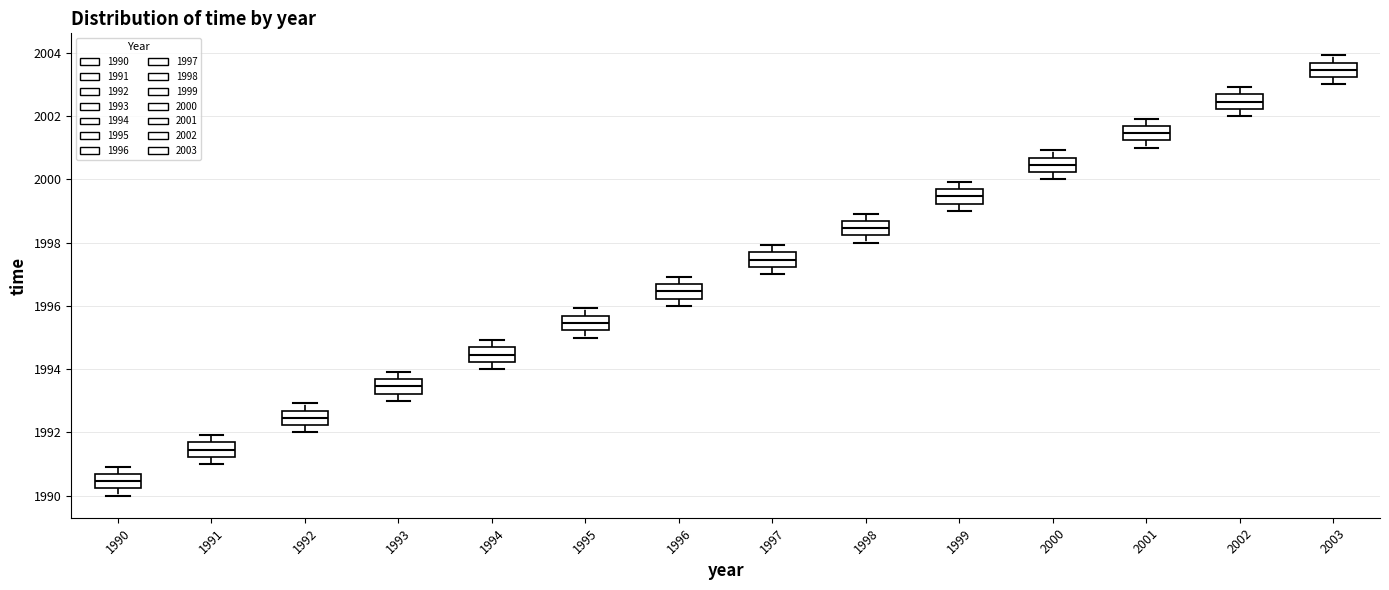

Reading left to right, read every box against the y-axis: the position of its median line, the range the box covers, and the ends of its whiskers. The values are not printed on the chart, so give them approximately, as read against the axis.

1990: median 1990.4, box 1990.2 to 1990.6, whiskers 1990.0 to 1991.0
1991: median 1991.4, box 1991.2 to 1991.6, whiskers 1991.0 to 1992.0
1992: median 1992.4, box 1992.2 to 1992.6, whiskers 1992.0 to 1993.0
1993: median 1993.4, box 1993.2 to 1993.6, whiskers 1993.0 to 1994.0
1994: median 1994.4, box 1994.2 to 1994.6, whiskers 1994.0 to 1995.0
1995: median 1995.4, box 1995.2 to 1995.6, whiskers 1995.0 to 1996.0
1996: median 1996.4, box 1996.2 to 1996.6, whiskers 1996.0 to 1997.0
1997: median 1997.4, box 1997.2 to 1997.6, whiskers 1997.0 to 1998.0
1998: median 1998.4, box 1998.2 to 1998.6, whiskers 1998.0 to 1999.0
1999: median 1999.4, box 1999.2 to 1999.6, whiskers 1999.0 to 2000.0
2000: median 2000.4, box 2000.2 to 2000.6, whiskers 2000.0 to 2001.0
2001: median 2001.4, box 2001.2 to 2001.6, whiskers 2001.0 to 2002.0
2002: median 2002.4, box 2002.2 to 2002.6, whiskers 2002.0 to 2003.0
2003: median 2003.4, box 2003.2 to 2003.6, whiskers 2003.0 to 2004.0